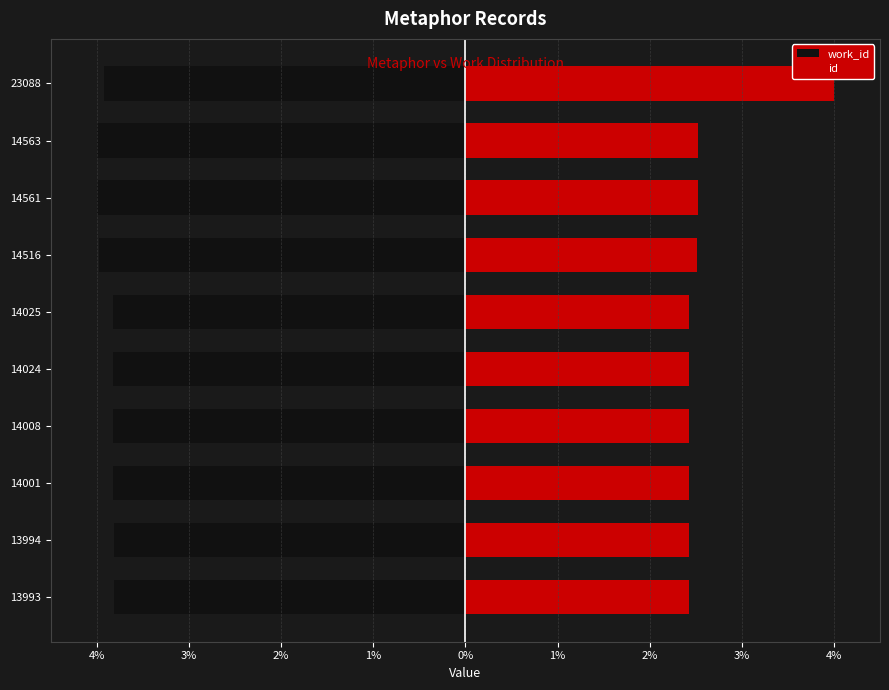

Reading right to left, list all the values displayed in this chart.

work_id: -3.9	-4.0	-4.0	-4.0	-3.8	-3.8	-3.8	-3.8	-3.8	-3.8
id: 4.0	2.5	2.5	2.5	2.4	2.4	2.4	2.4	2.4	2.4